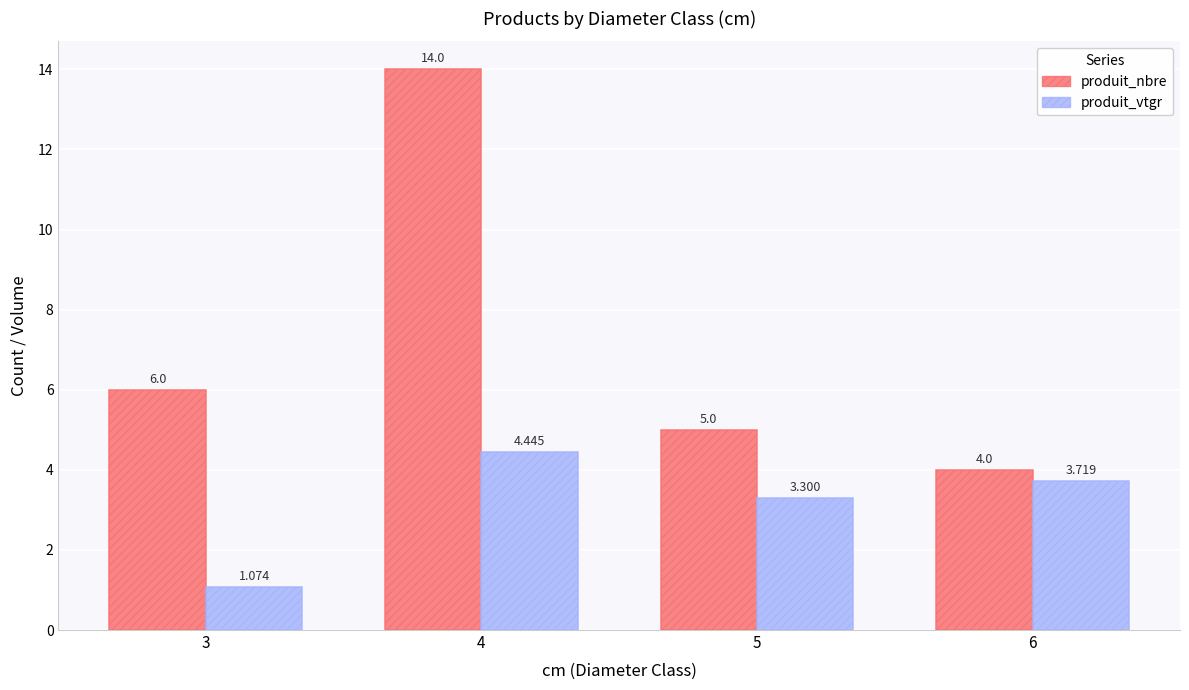

Are the bars horizontal?

No